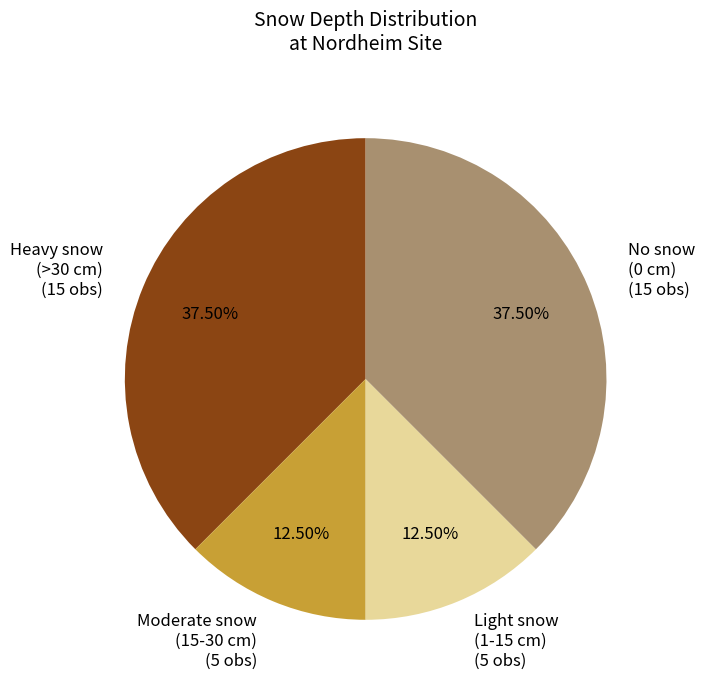

Is there a majority slice in this chart?

No